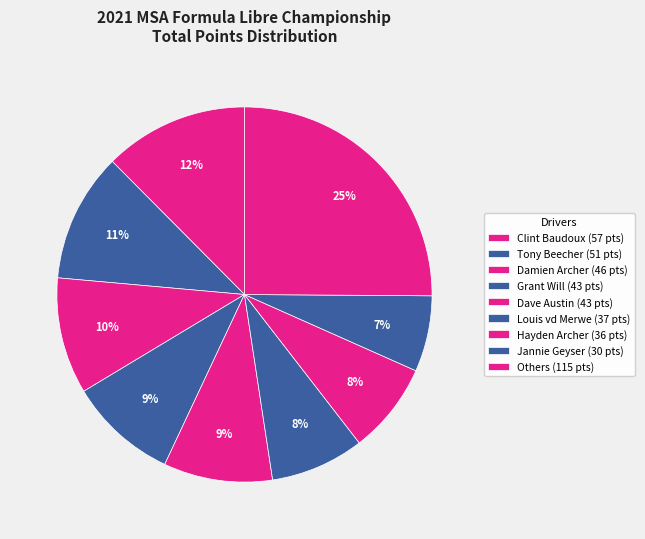

How many slices are in this pie chart?

9